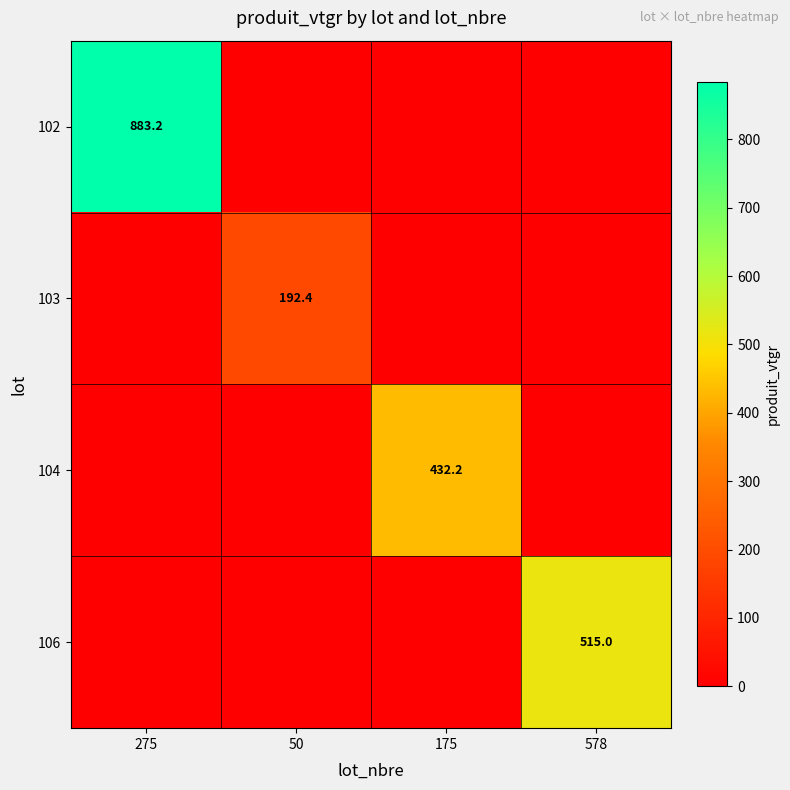

Is it true that 102 equals 611.8 at 275?

False